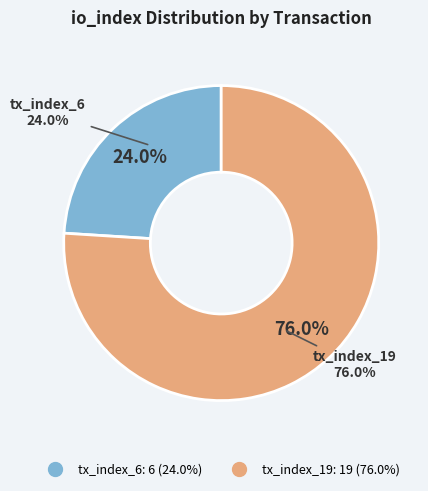

To the nearest percent, what portion does tx_index_6 represent?

24%